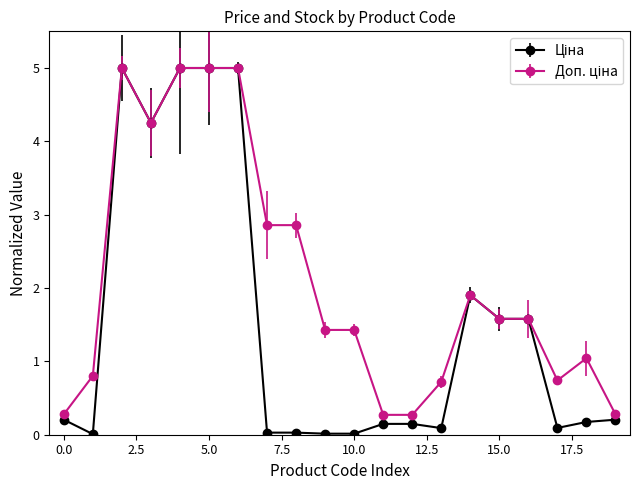

How many lines are shown in the chart?

2